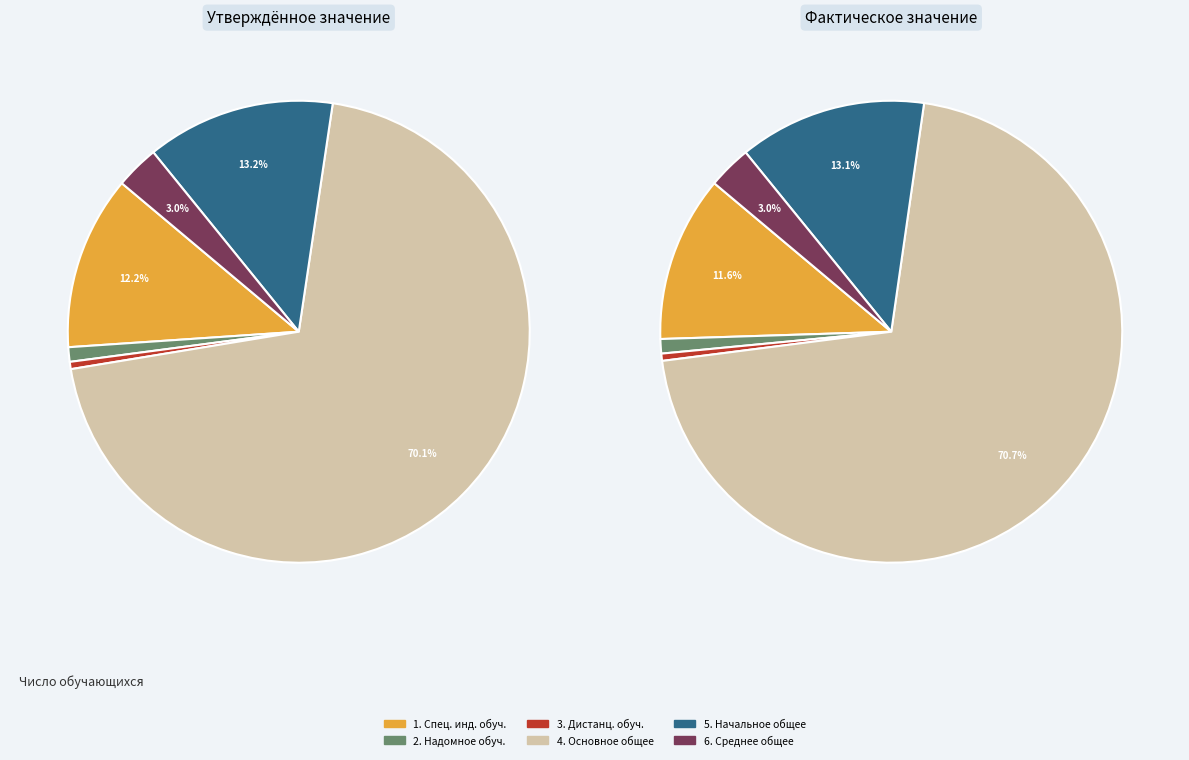

Is there any slice that represents more than half of the pie?

Yes